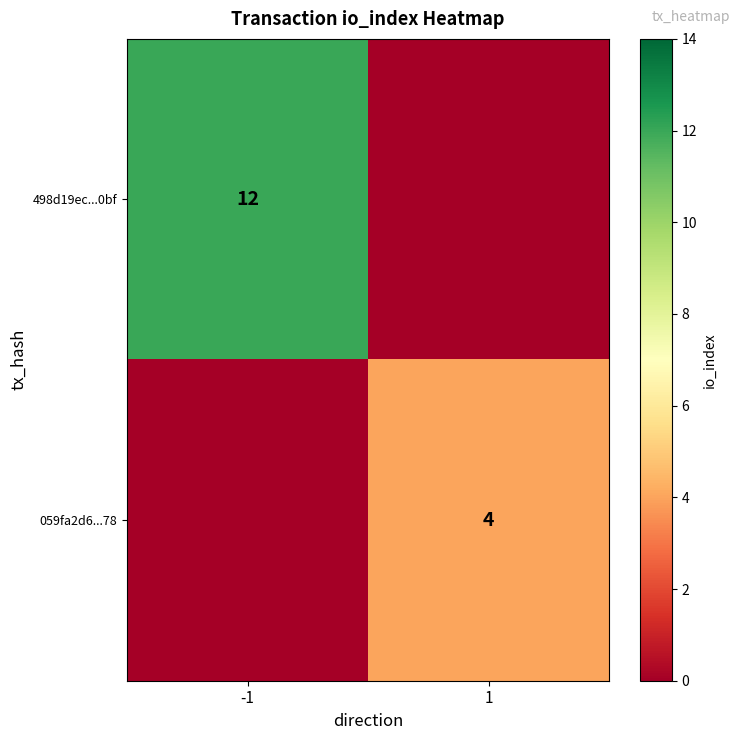

The value of 059fa2d6...78 at 1 is 5. True or false?

False